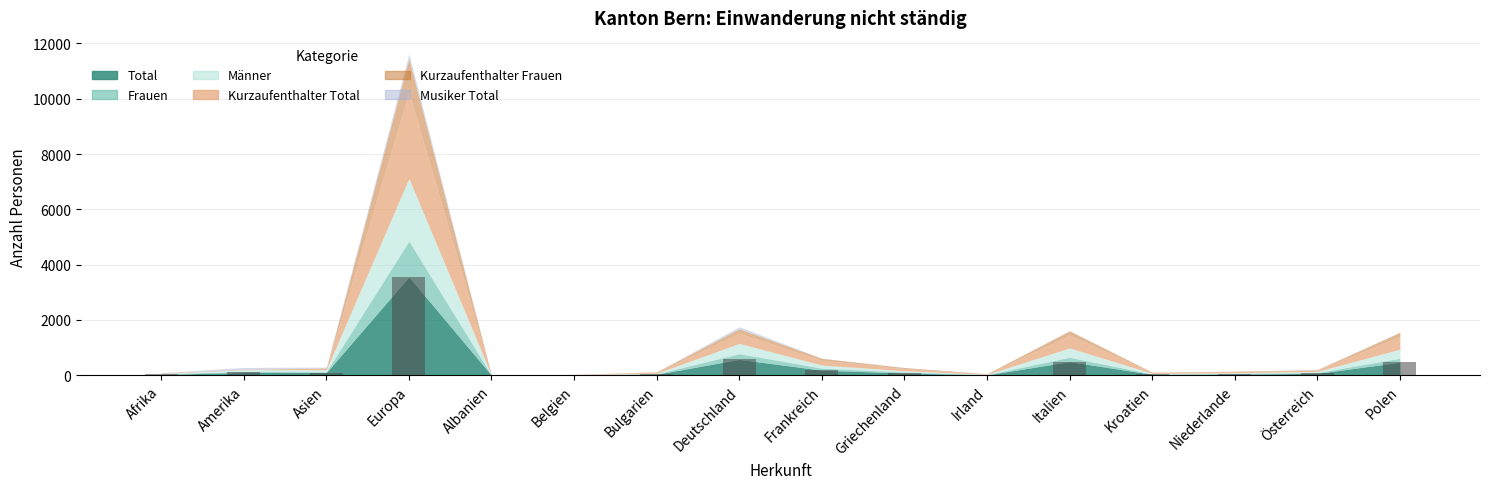

Is it true that the value at Polen is 472?

True